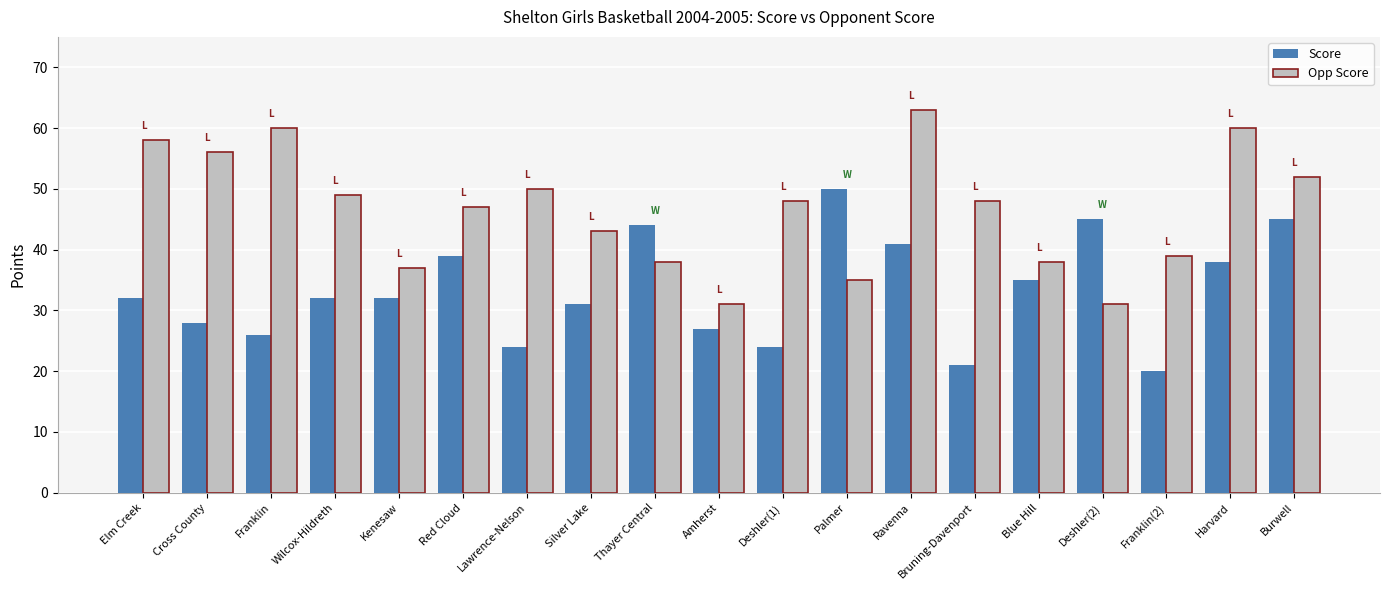

How many series are shown in this chart?

2